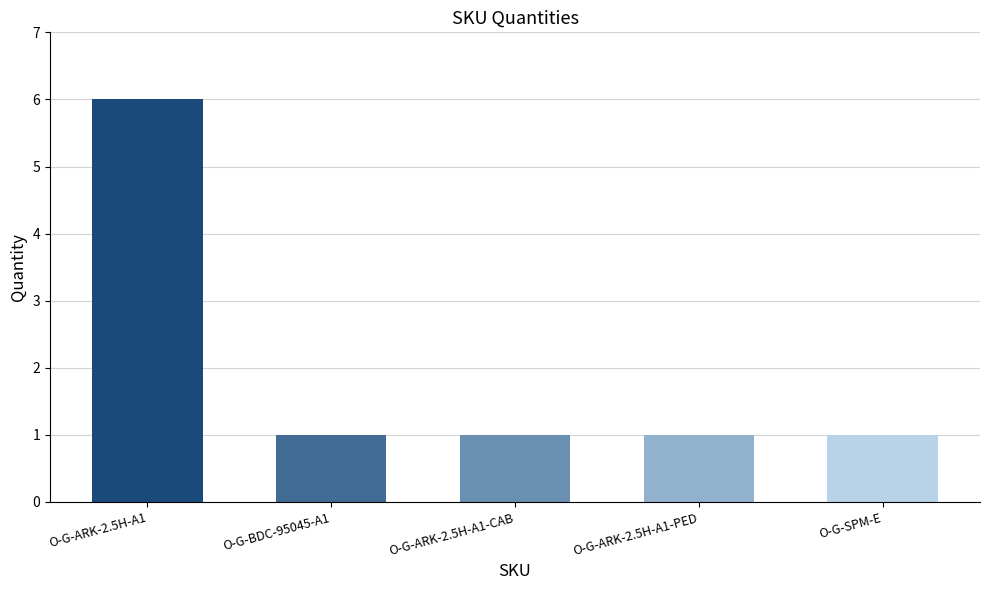

Is it true that the value at O-G-SPM-E is 0?

False